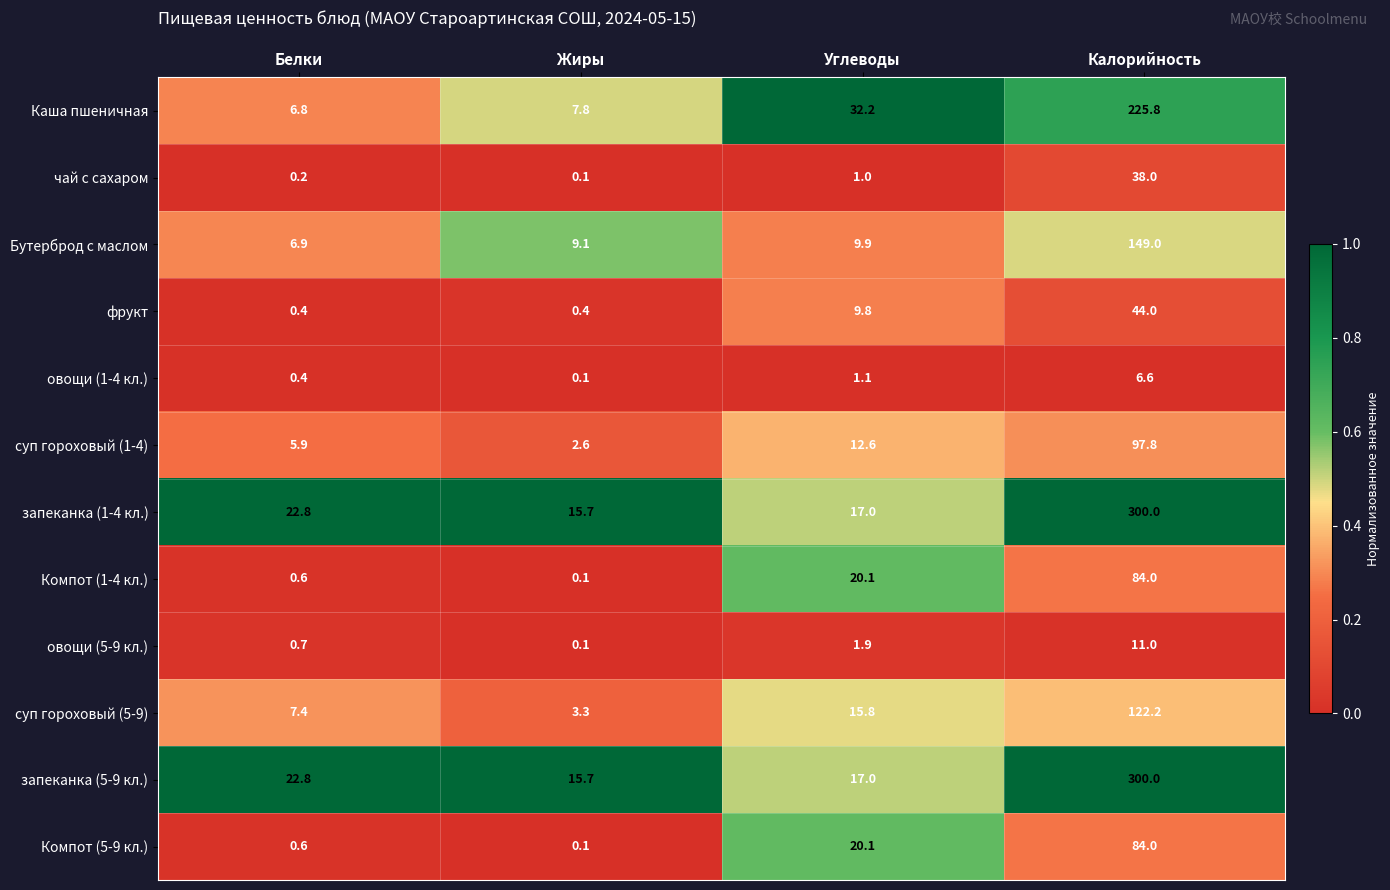

What is the difference between the highest and lowest values at Жиры?

15.6